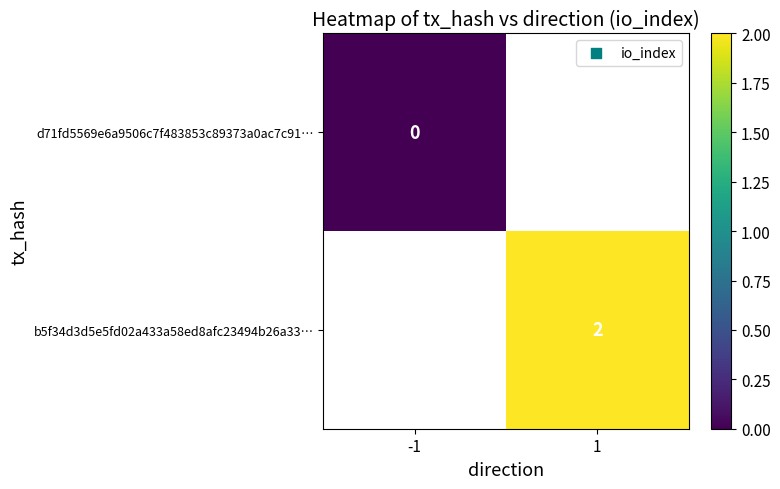

What is the maximum value shown in the chart?

2.0